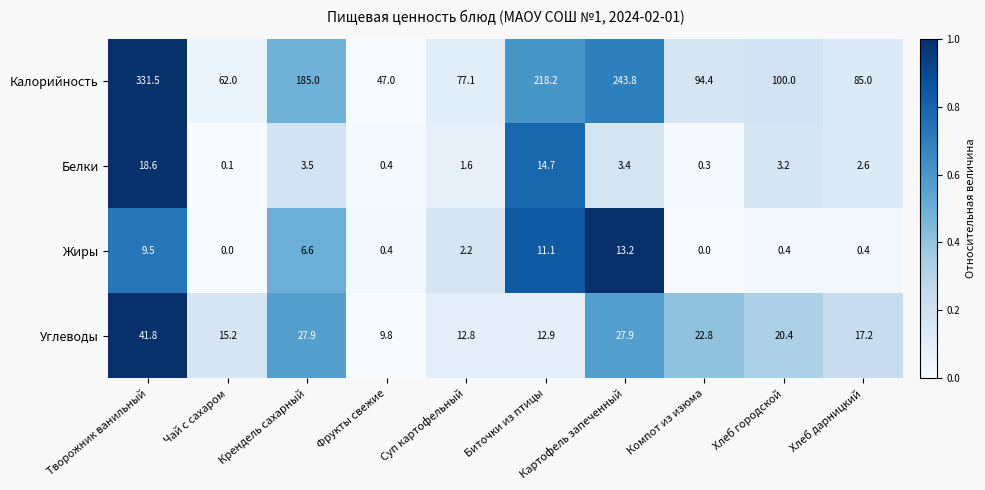

What is the sum of all Жиры values?

43.8